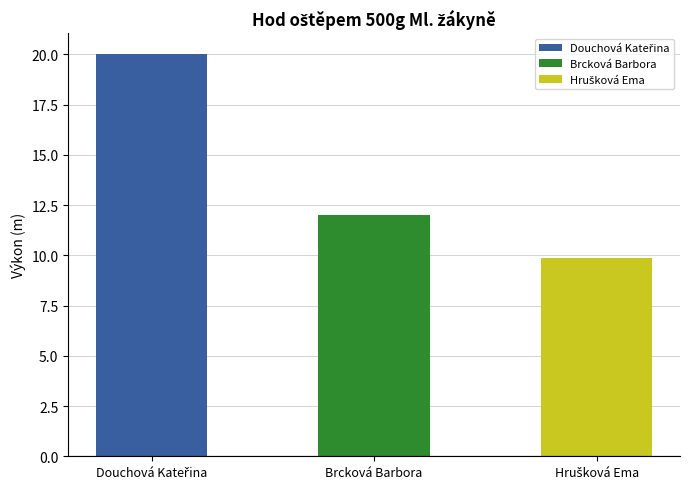

Reading right to left, what are all the values shown in this chart?

Hrušková Ema=9.8	Brcková Barbora=12.0	Douchová Kateřina=20.0